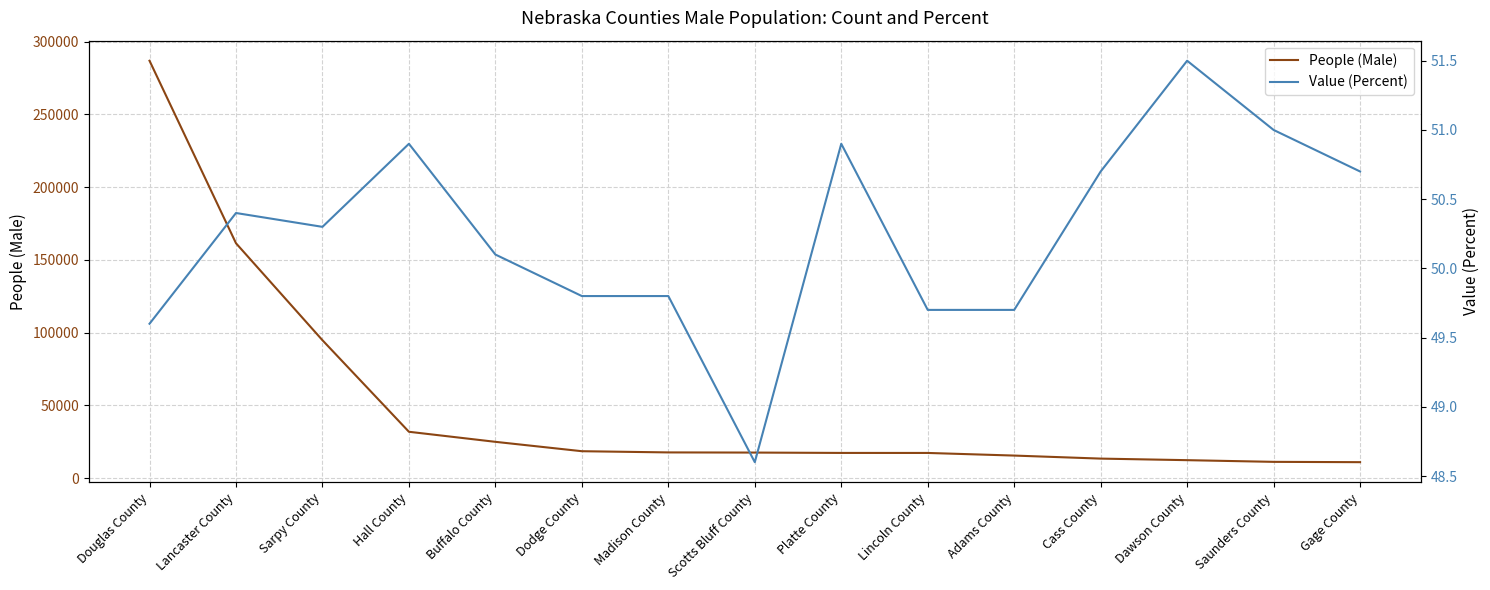

Which series has the largest range (max minus min)?

People (Male)